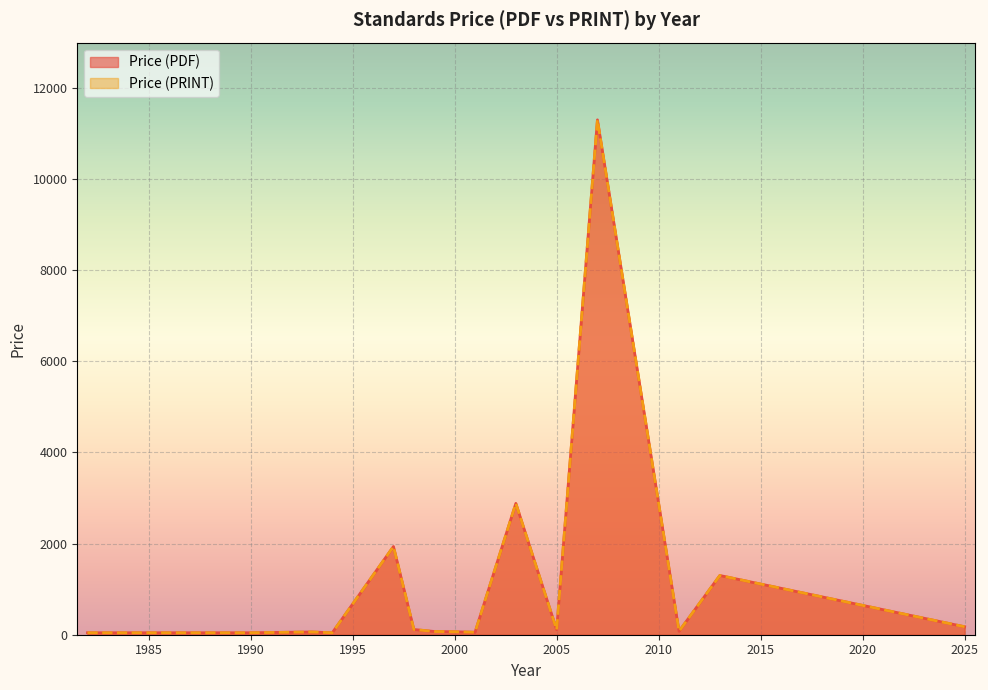

What is the difference between the Price (PDF) values at 1993 and 1994?

22